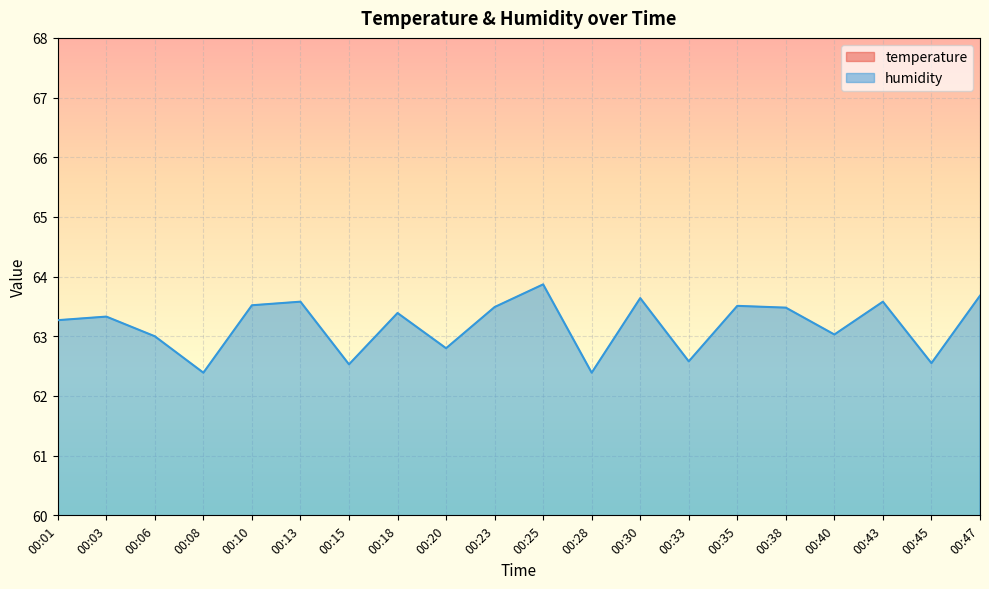

What is the sum of the humidity values at 00:33 and 00:10?

126.1